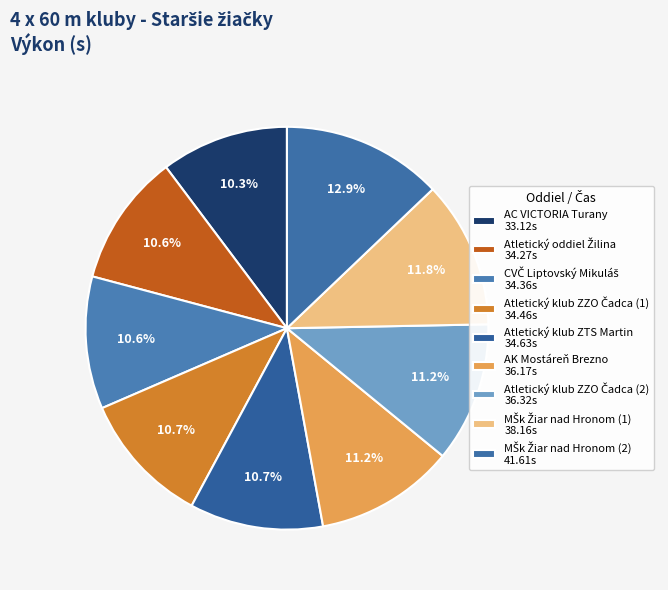

How many slices are in this pie chart?

9